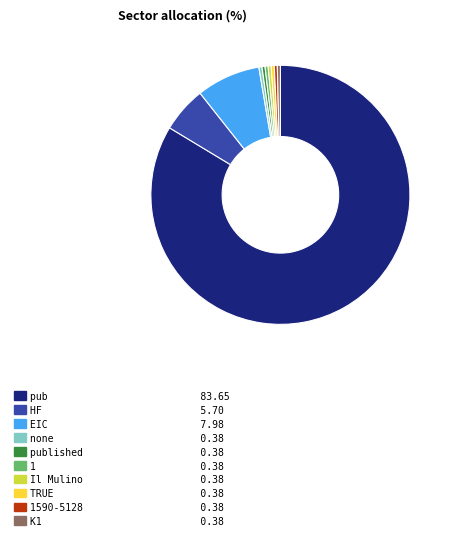

Count the number of slices in the pie.

10